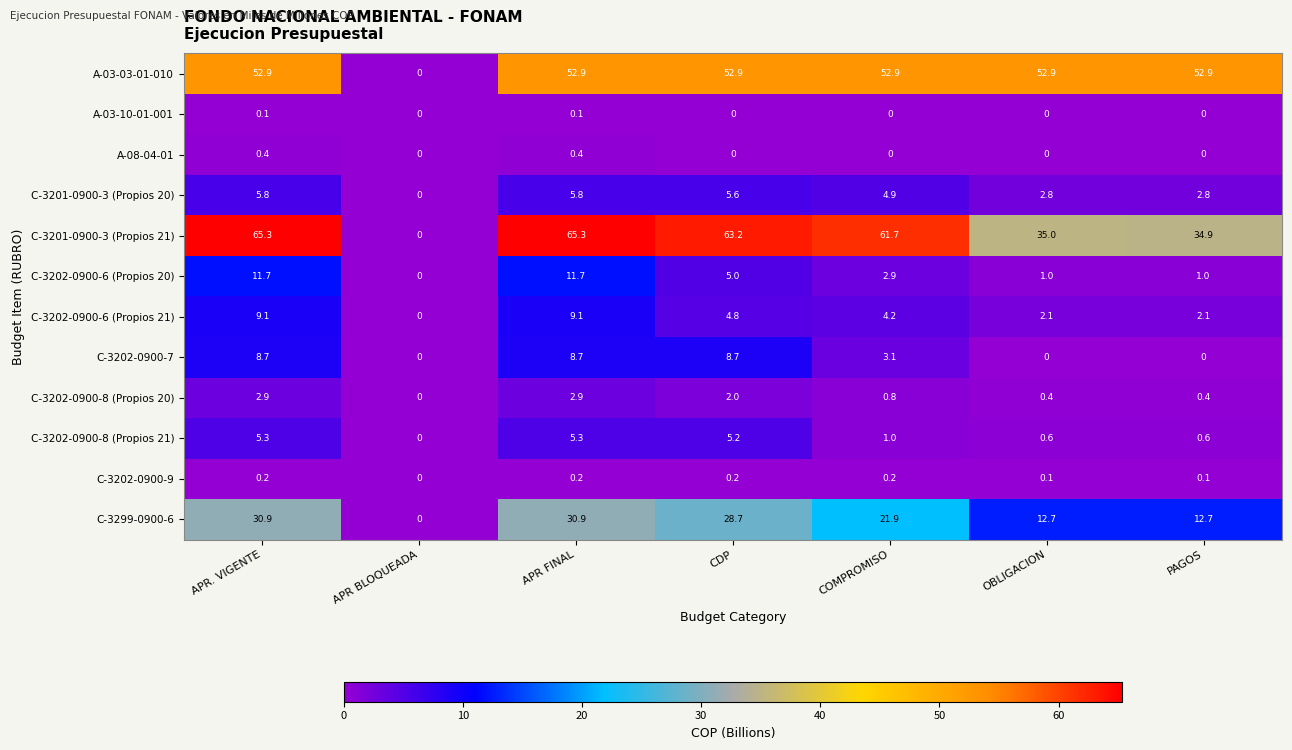

What is the sum of the C-3202-0900-7 values at COMPROMISO and APR FINAL?

11.8